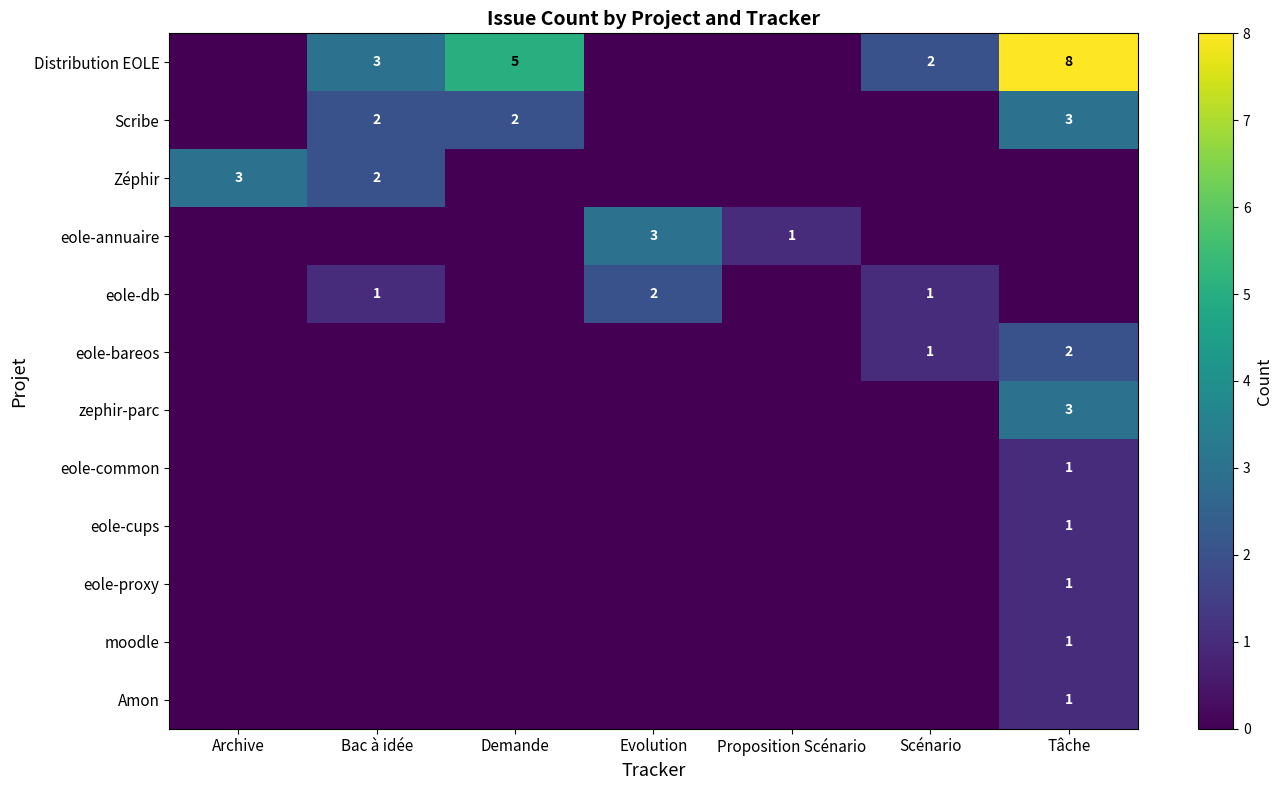

Is it true that Scribe equals 2 at Bac à idée?

True